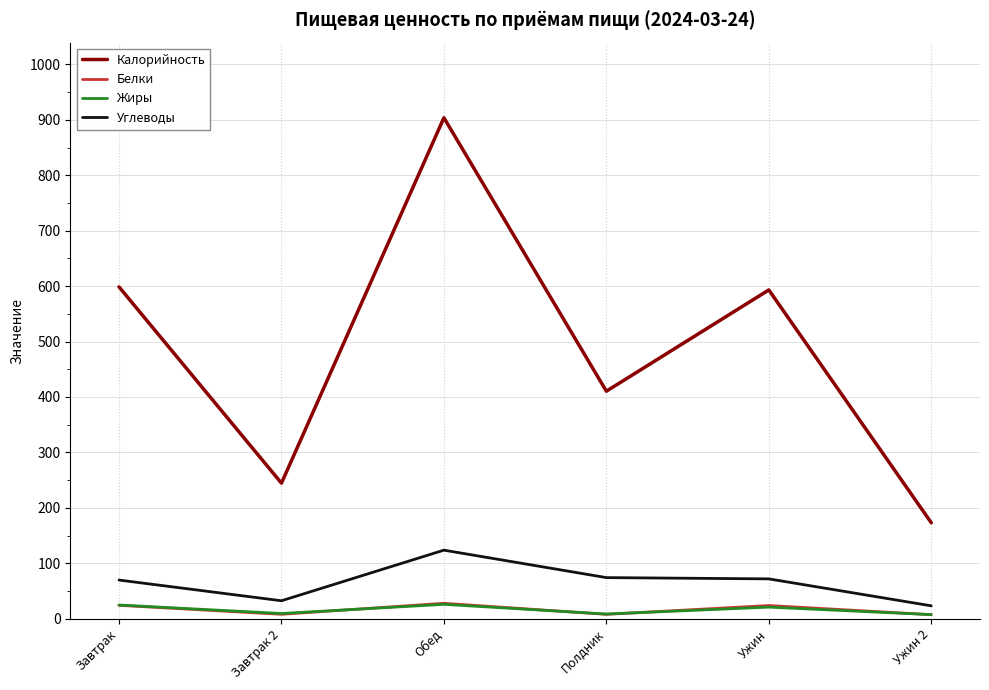

True or false: Белки and Калорийность cross at least once.

False